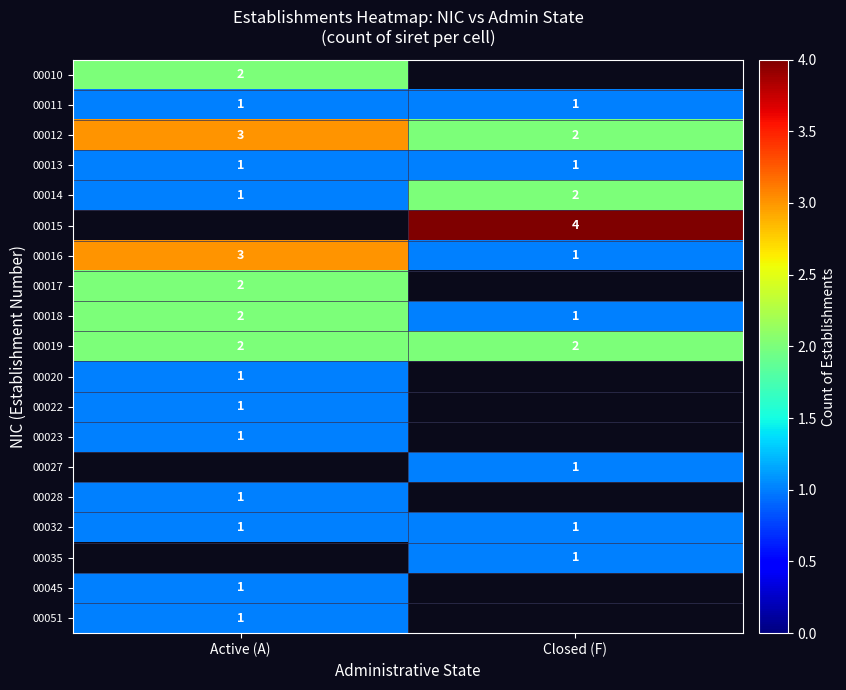

The value of 00015 at Closed (F) is 1. True or false?

False